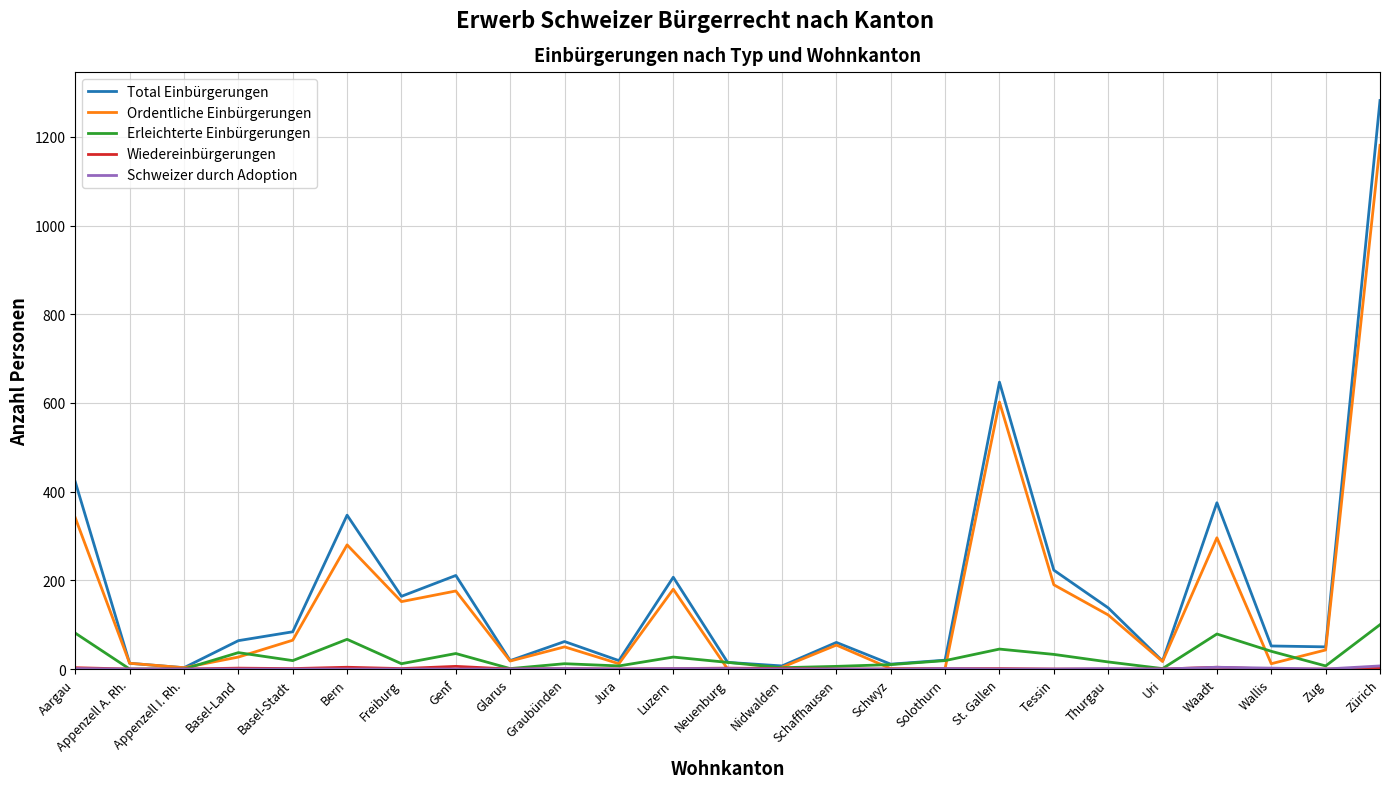

Which series has the widest spread of values?

Total Einbürgerungen